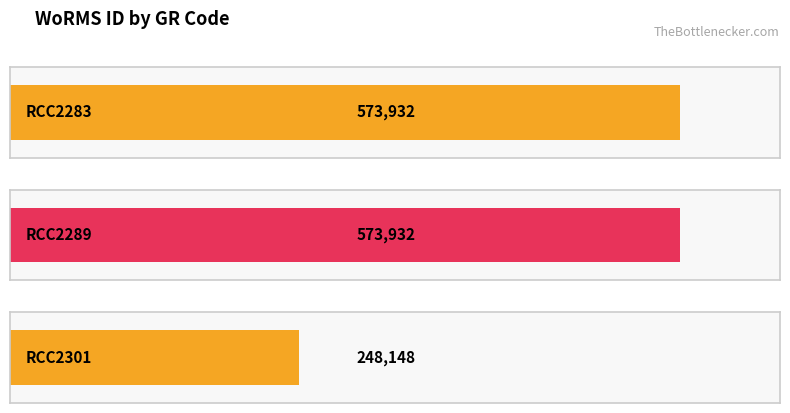

Reading left to right, transcribe all the data shown in this chart.

RCC2283=573932	RCC2289=573932	RCC2301=248148